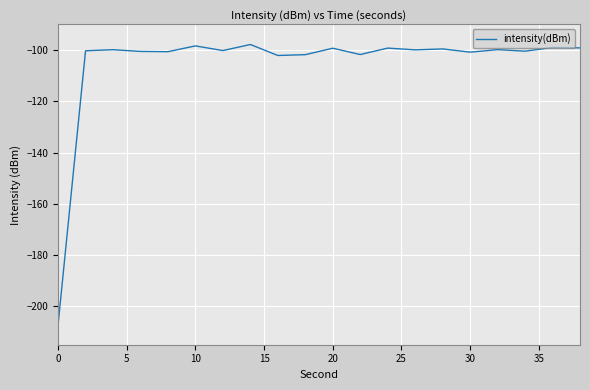

What is the difference between the maximum and minimum values?

109.3